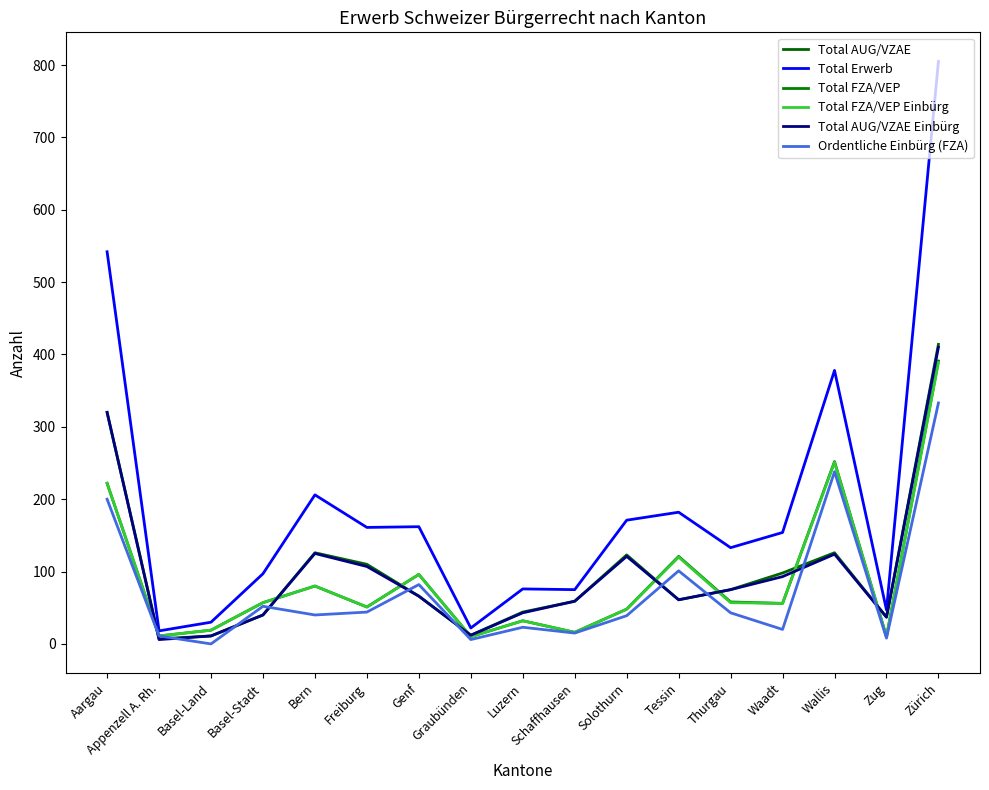

In Total FZA/VEP, how many points are lower than both neighbors (excluding endpoints)?

6